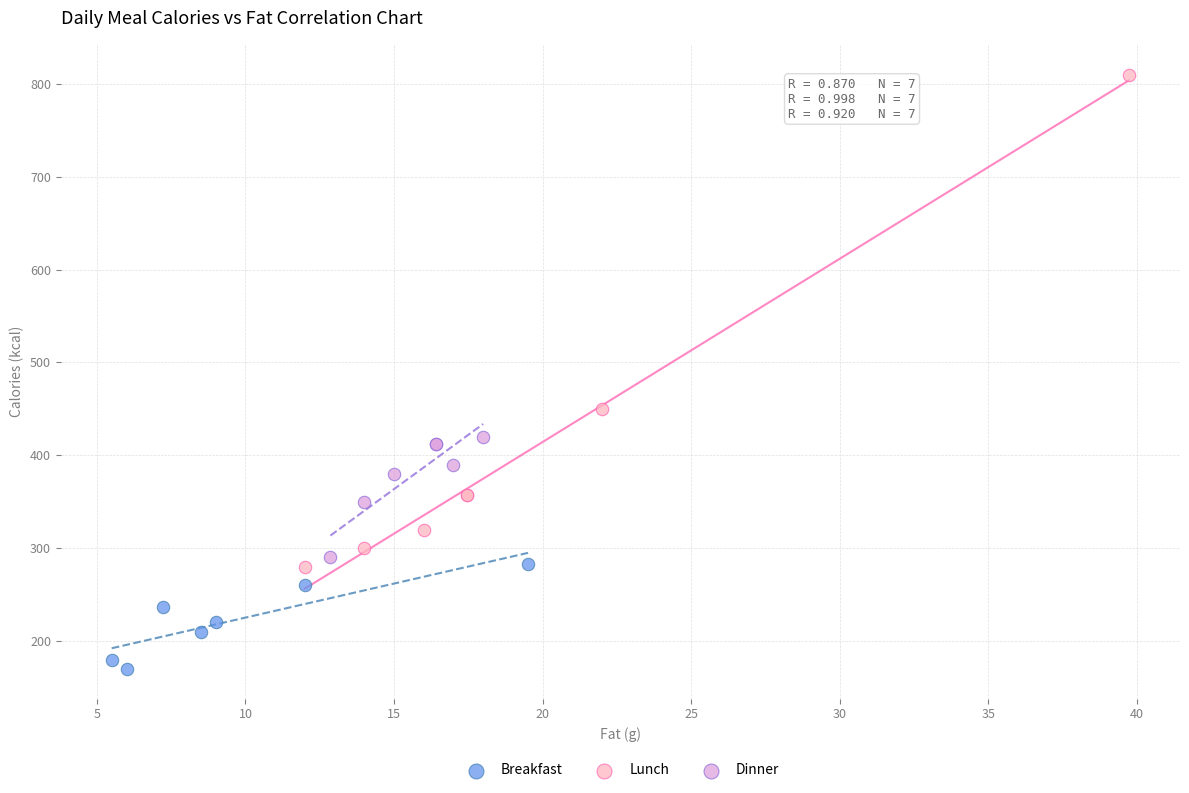

Which series has the widest spread of Y values?

Lunch